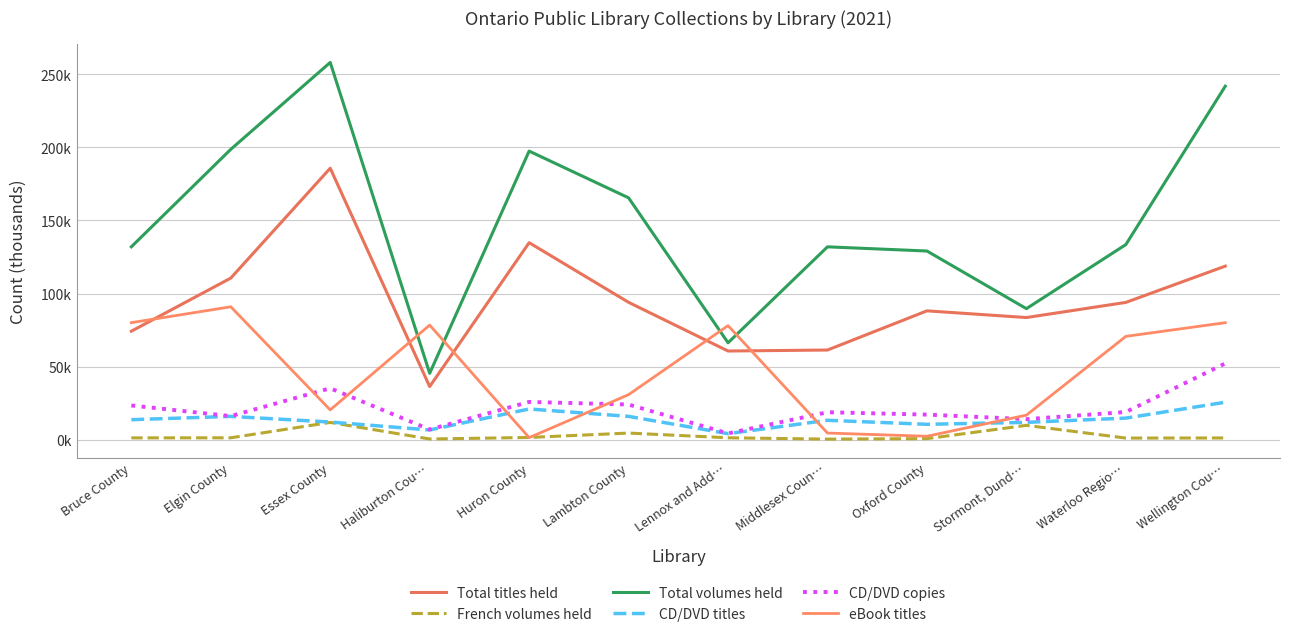

In eBook titles, how many points are lower than both neighbors (excluding endpoints)?

3